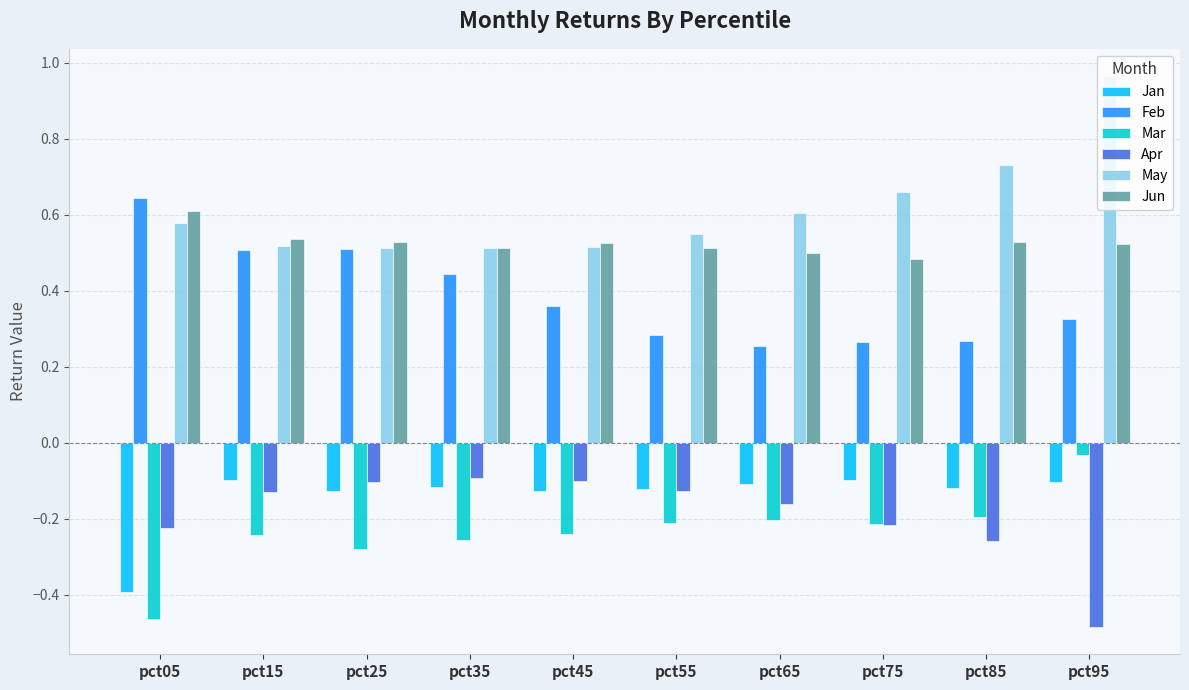

Count the Jun values in the range 0 to 1.

10